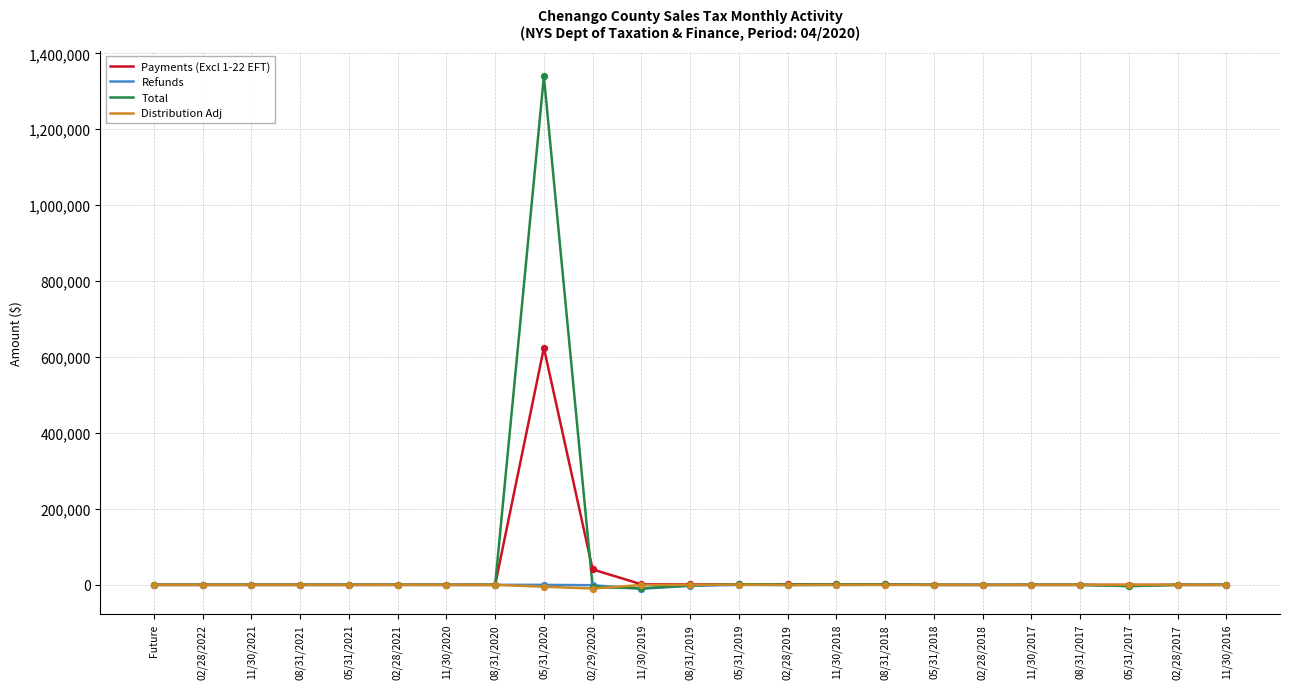

Which series has the largest range (max minus min)?

Total